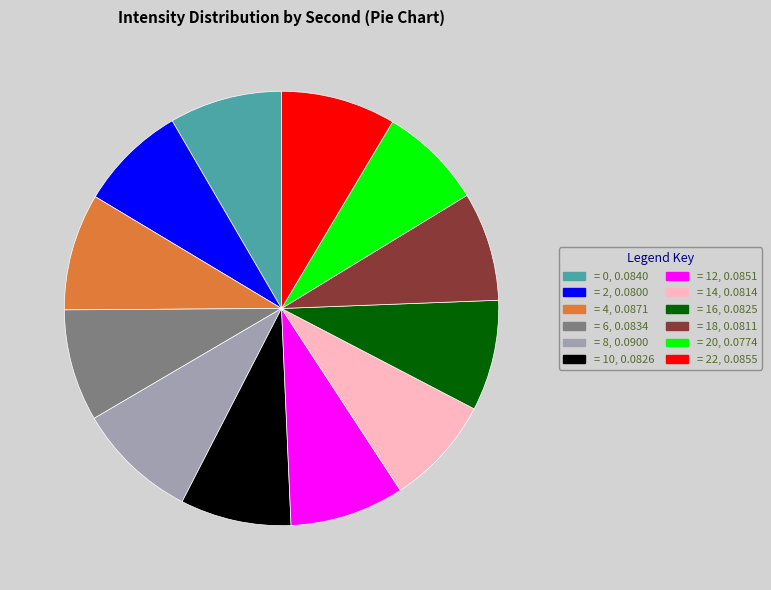

Does any single category account for the majority?

No